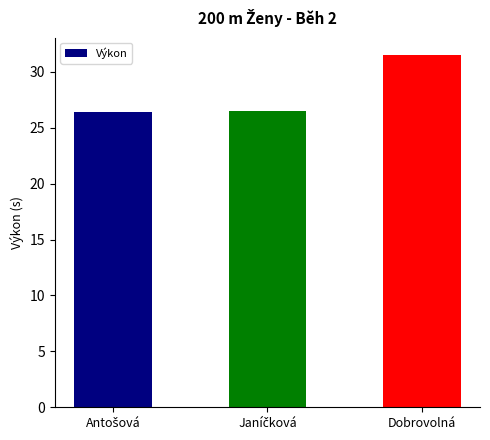

What is the maximum value shown in the chart?

31.5